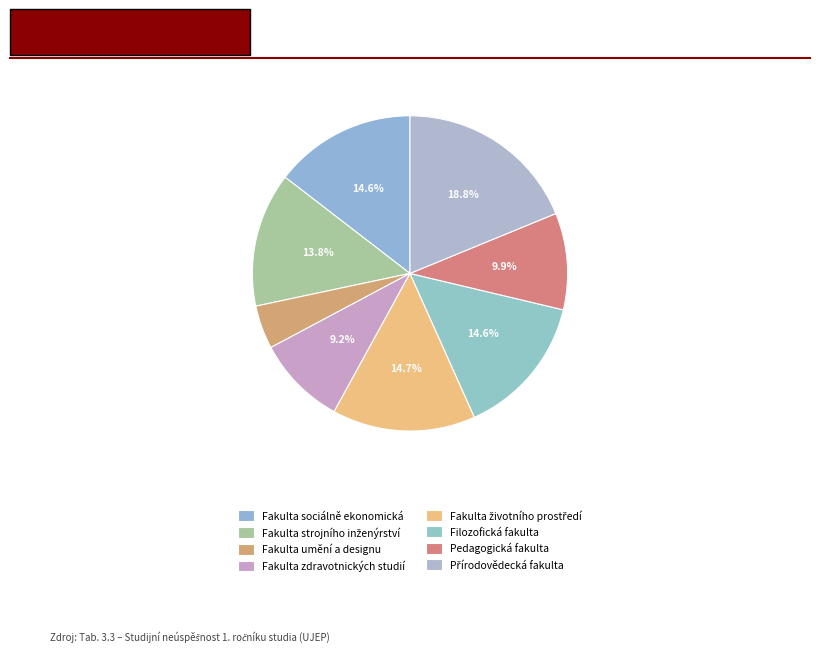

What portion of the pie excludes Filozofická fakulta?

85.4%